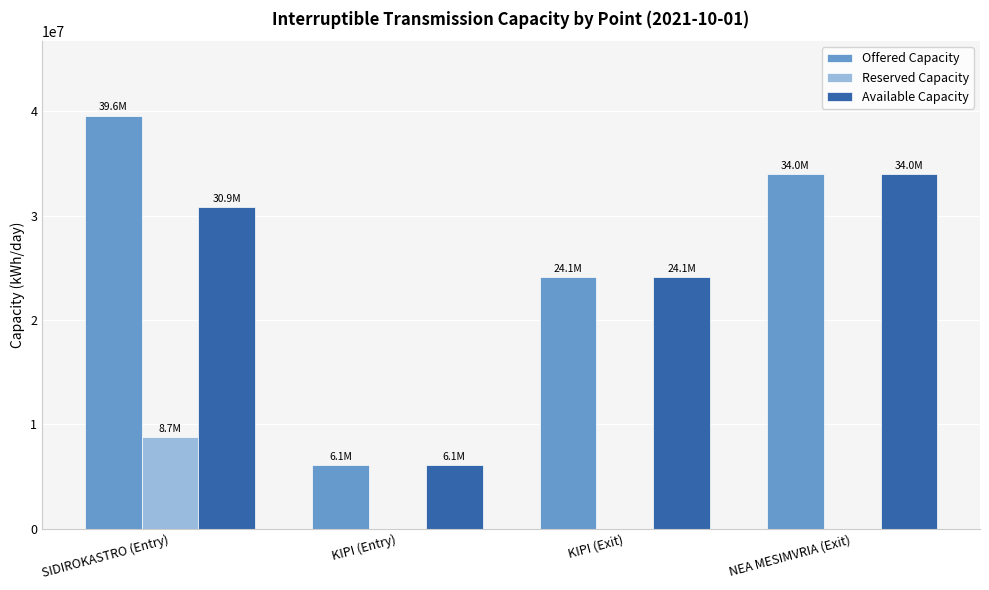

Reading right to left, list all the values displayed in this chart.

Offered Capacity: 34000000	24100000	6100000	39600000
Reserved Capacity: 0	0	0	8736448
Available Capacity: 34000000	24100000	6100000	30863552